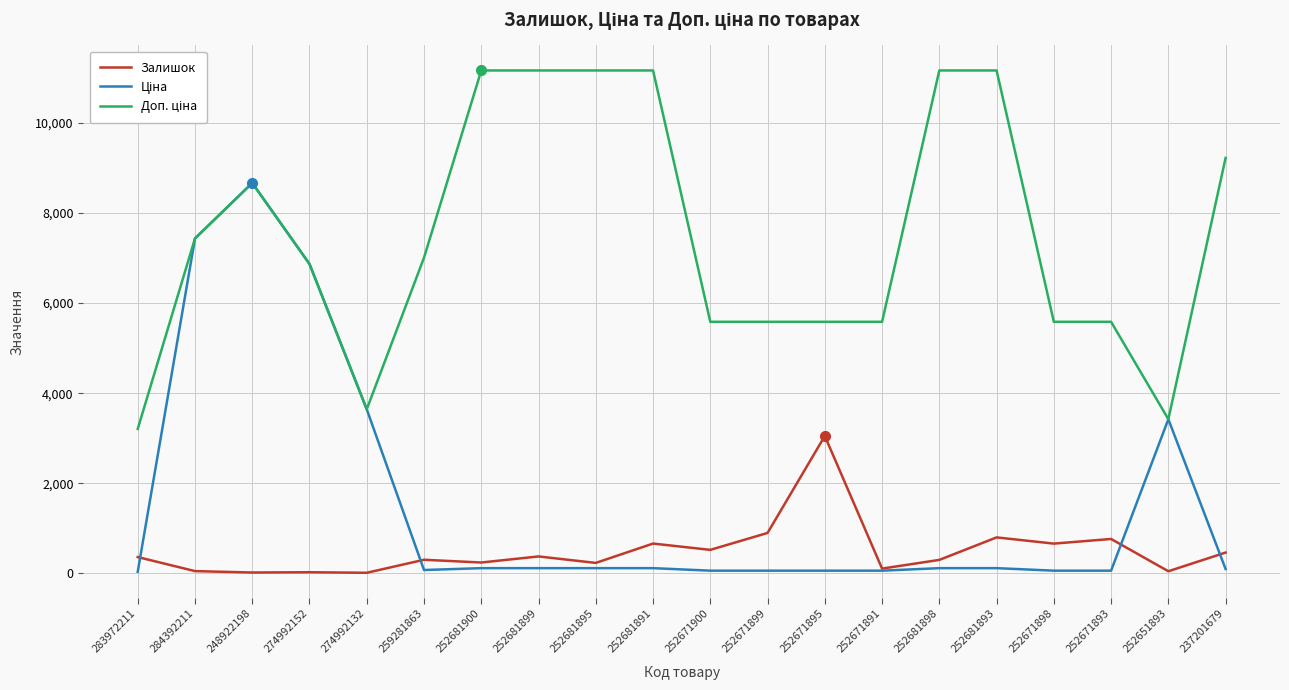

What position from the left is 252671893?

18